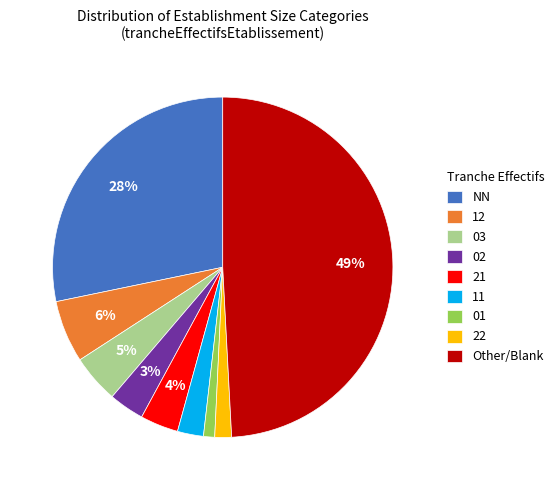

To the nearest percent, what portion does 11 represent?

2%